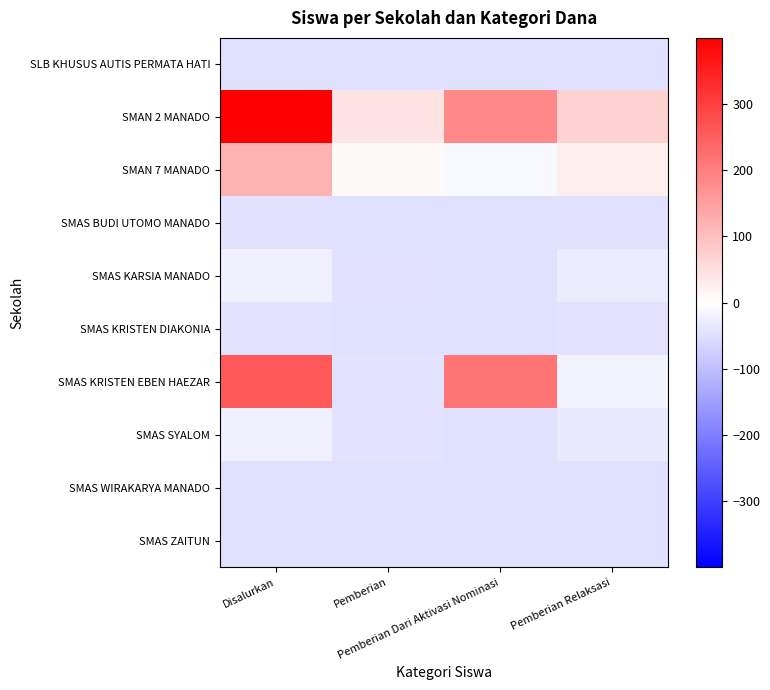

Which series has the largest total across all categories?

SMAN 2 MANADO